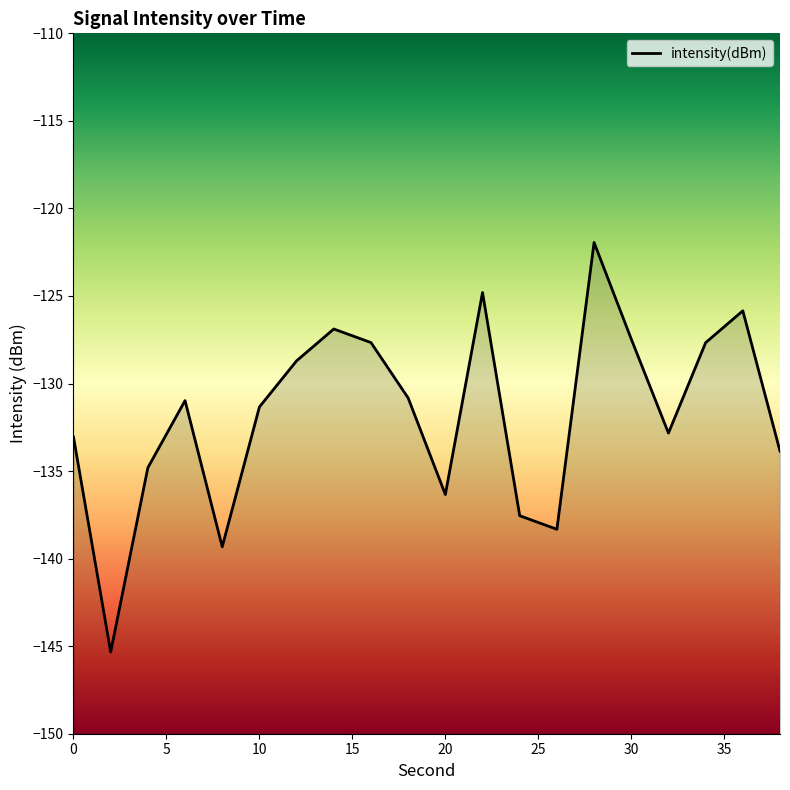

What is the value of the 4th point from the left?

-131.0